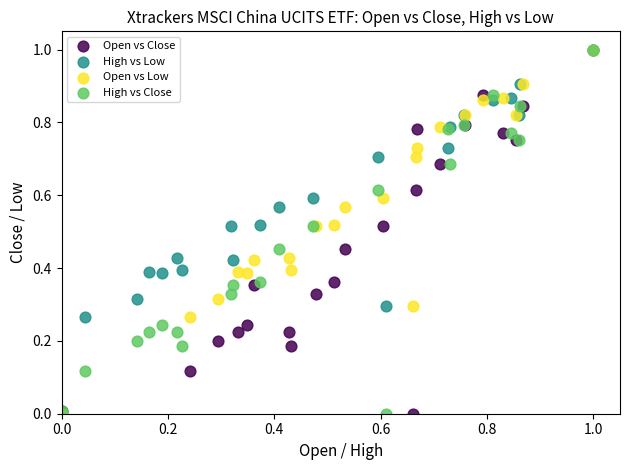

What are all the series names shown in the legend?

Open vs Close, High vs Low, Open vs Low, High vs Close